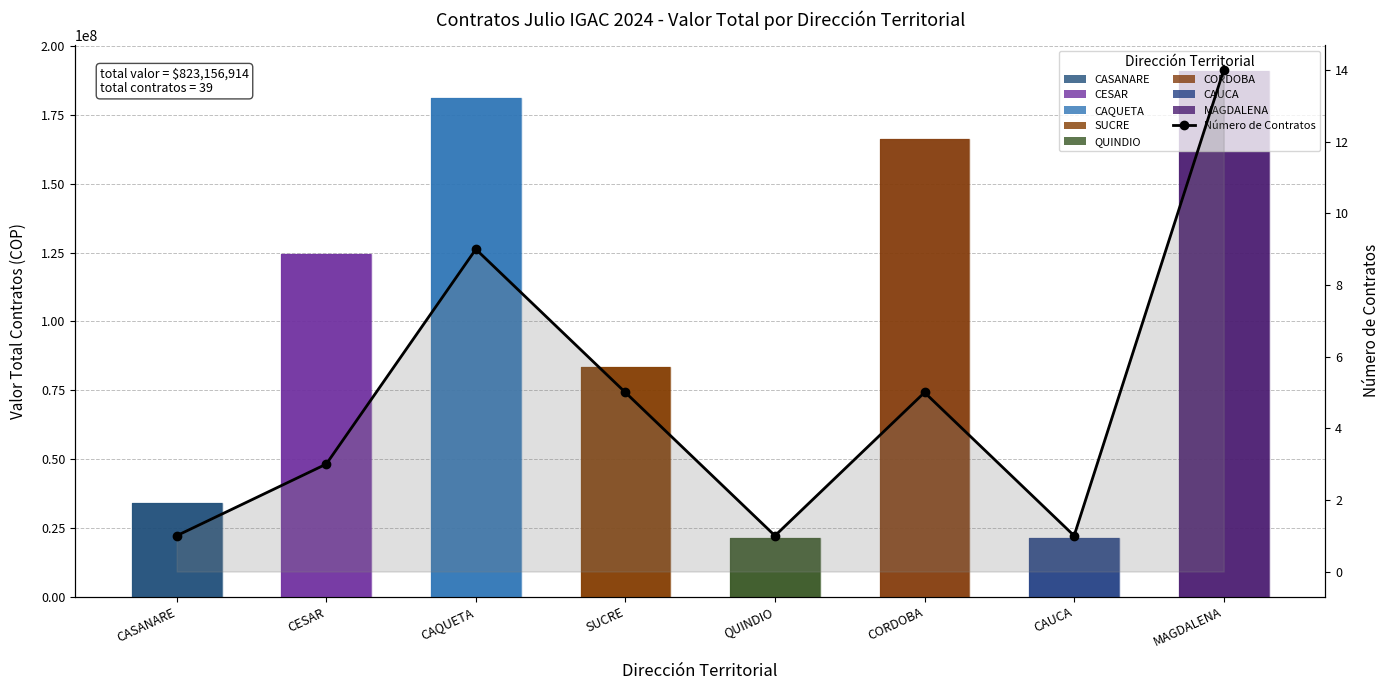

What is the difference between the values at CORDOBA and CAQUETA?

4